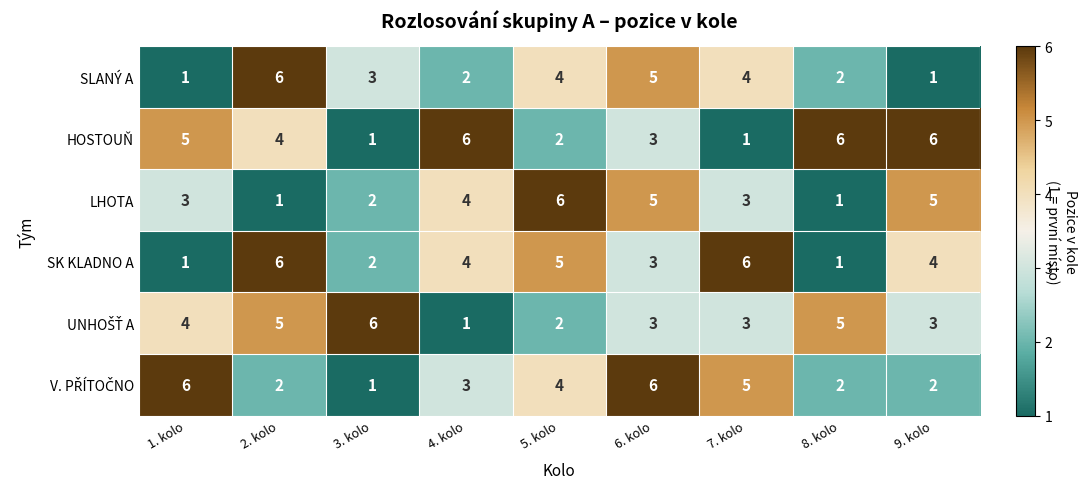

What is the sum of all SLANÝ A values?

28